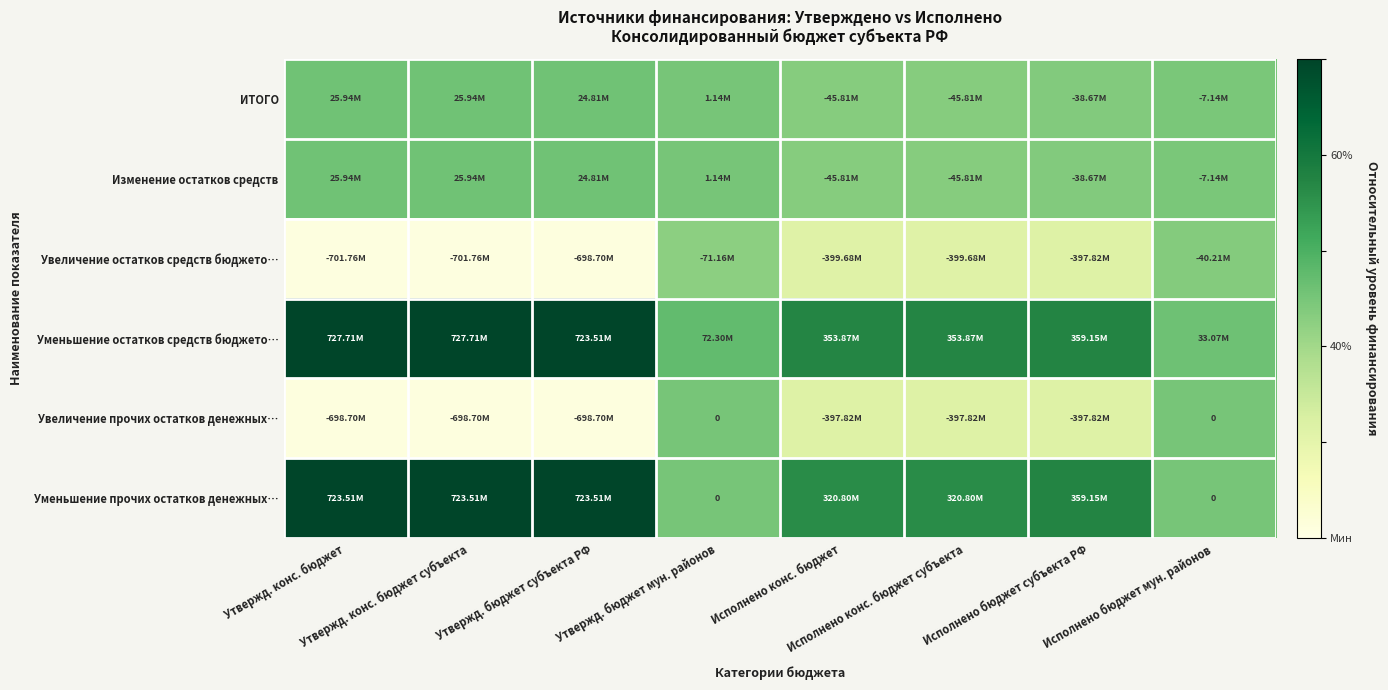

Count the number of categories in the chart.

8